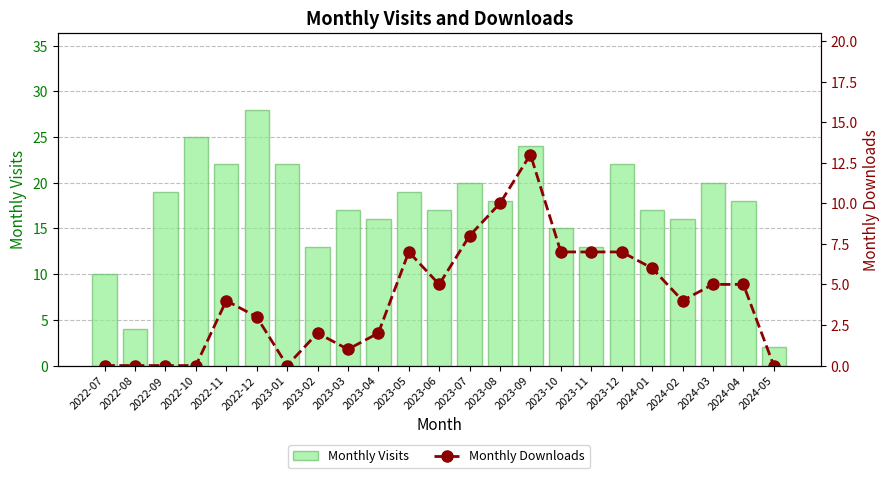

True or false: Monthly Visits has a value of 22 at 2023-01.

True